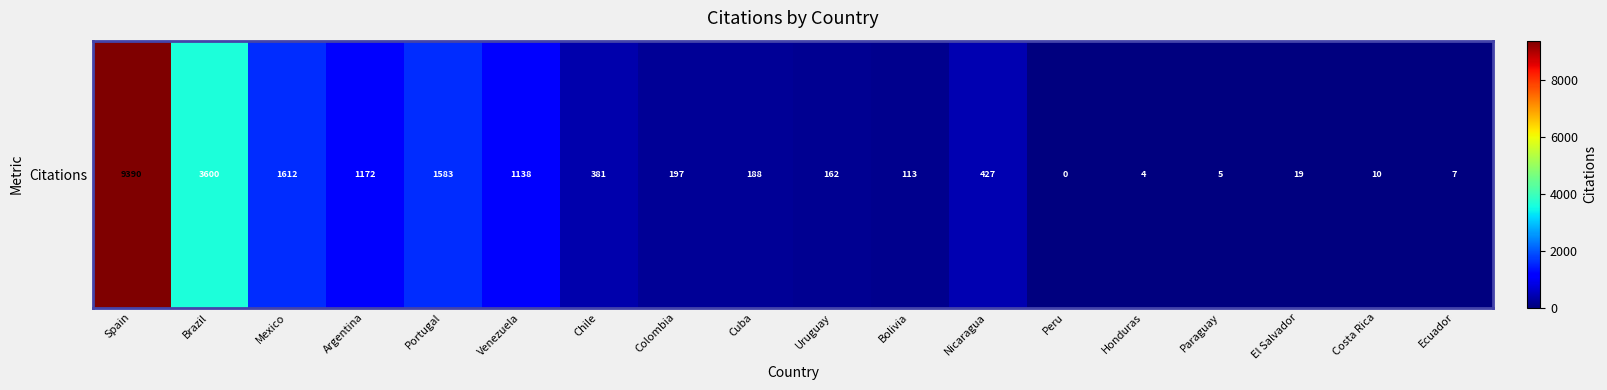

Which category has the highest value across all series?

Spain